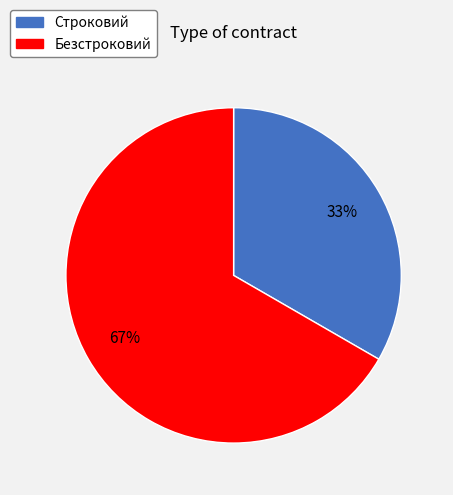

Is the sum of Безстроковий and Строковий greater than half?

Yes